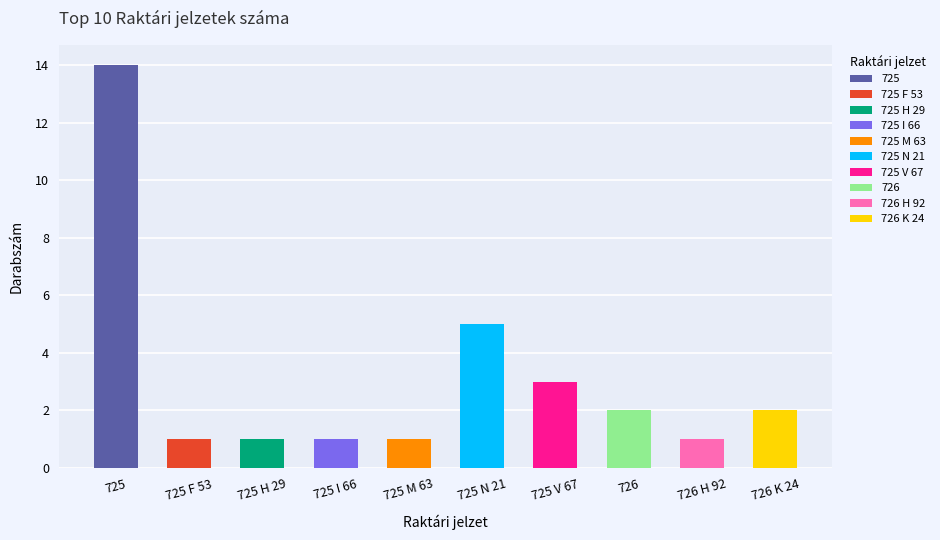

Which category has the highest value across all series?

725